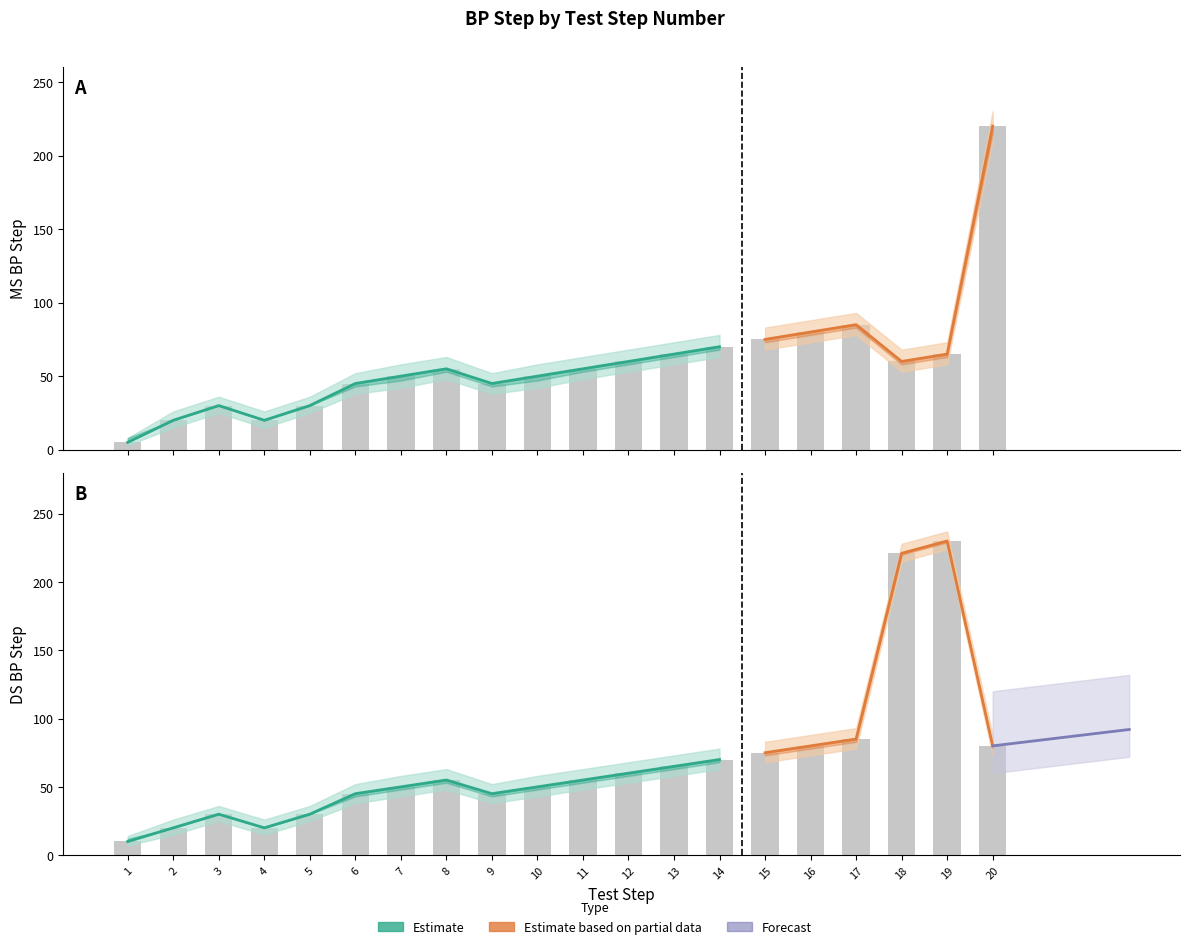

The DS BP Step series shows 20 at 4. True or false?

True